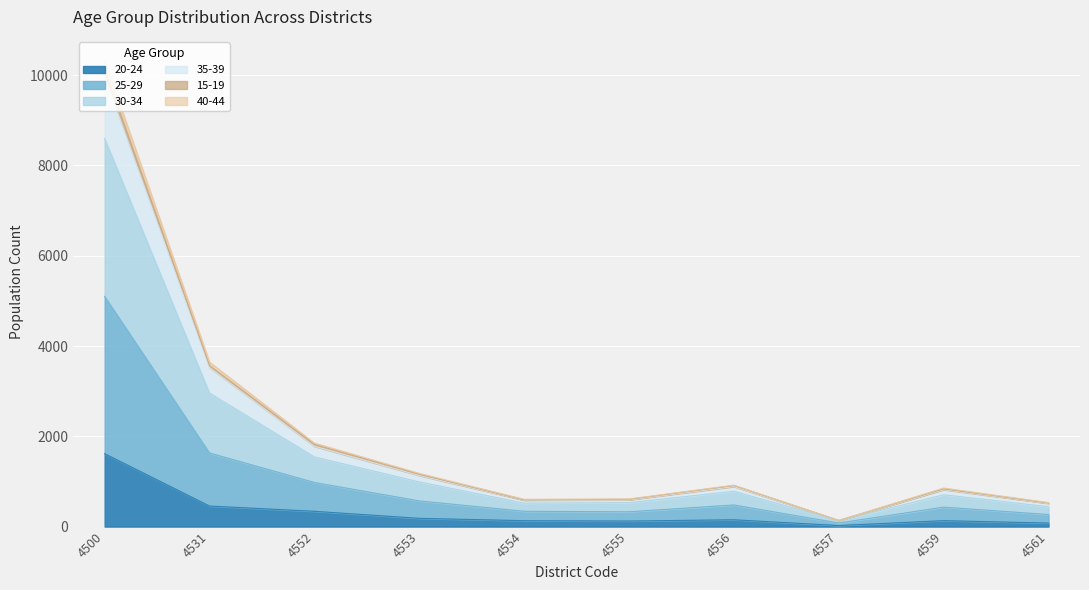

At which label does 15-19 reach its minimum?

4557